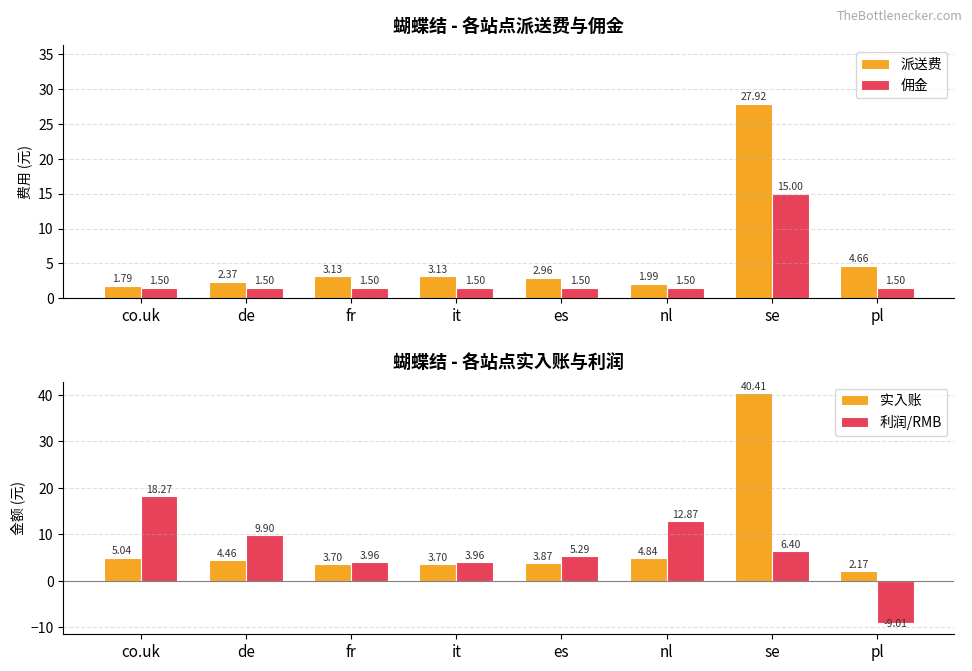

Which category has the highest value in the 派送费 series?

se